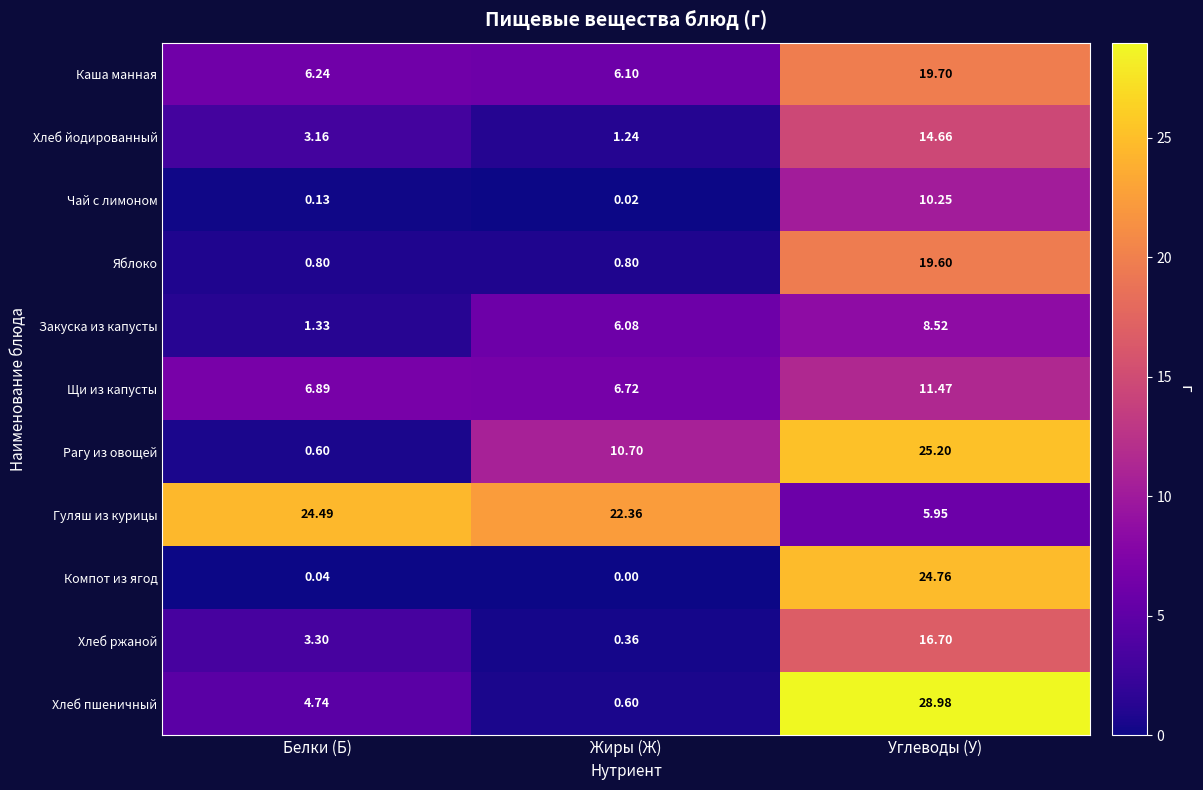

List the labels in order of Хлеб пшеничный value, largest first.

Углеводы (У), Белки (Б), Жиры (Ж)